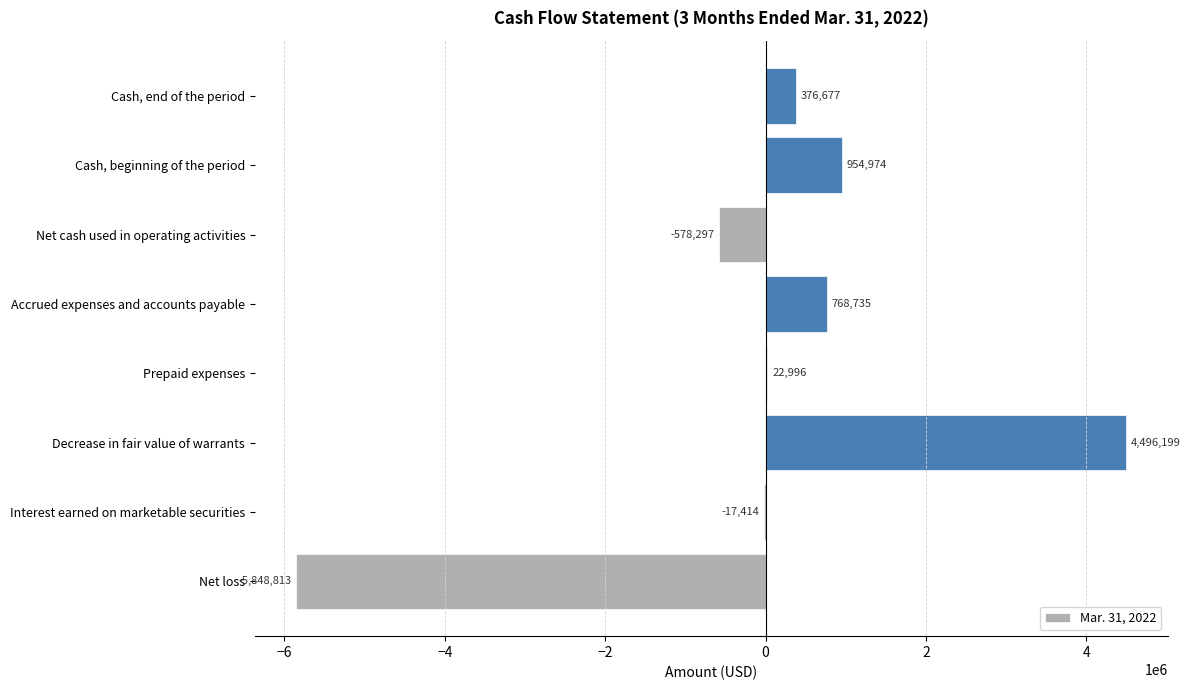

True or false: the data shows 493708 at Cash, beginning of the period.

False